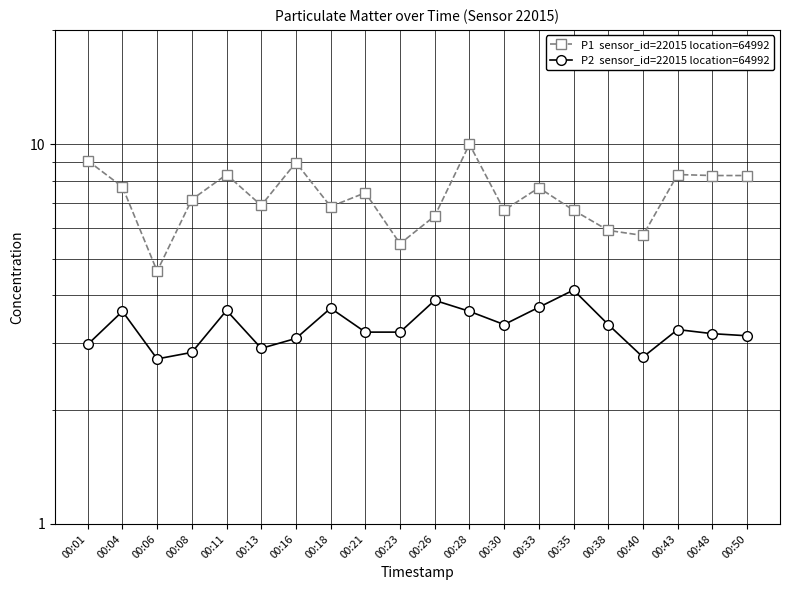

How many data points does each series have?

20